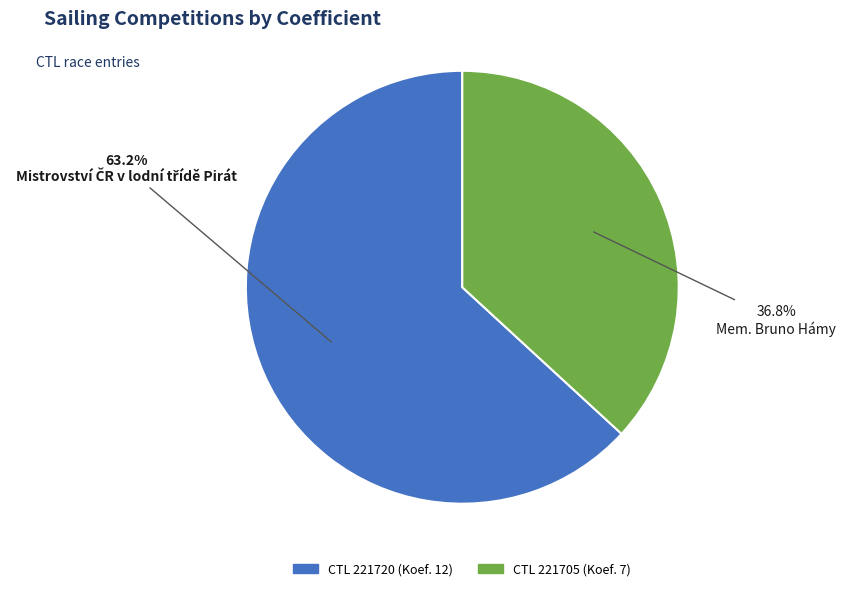

Does any single category account for the majority?

Yes